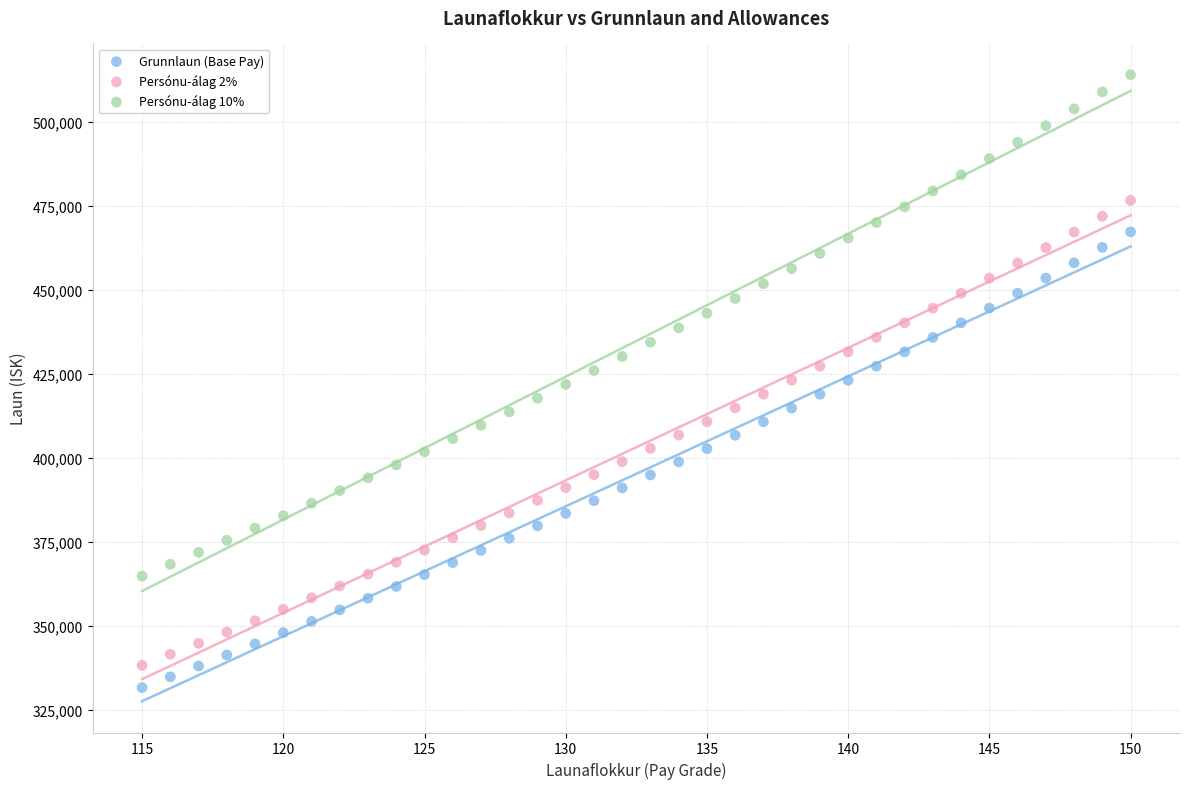

Across all data points, what is the range of X values (max minus min)?

35